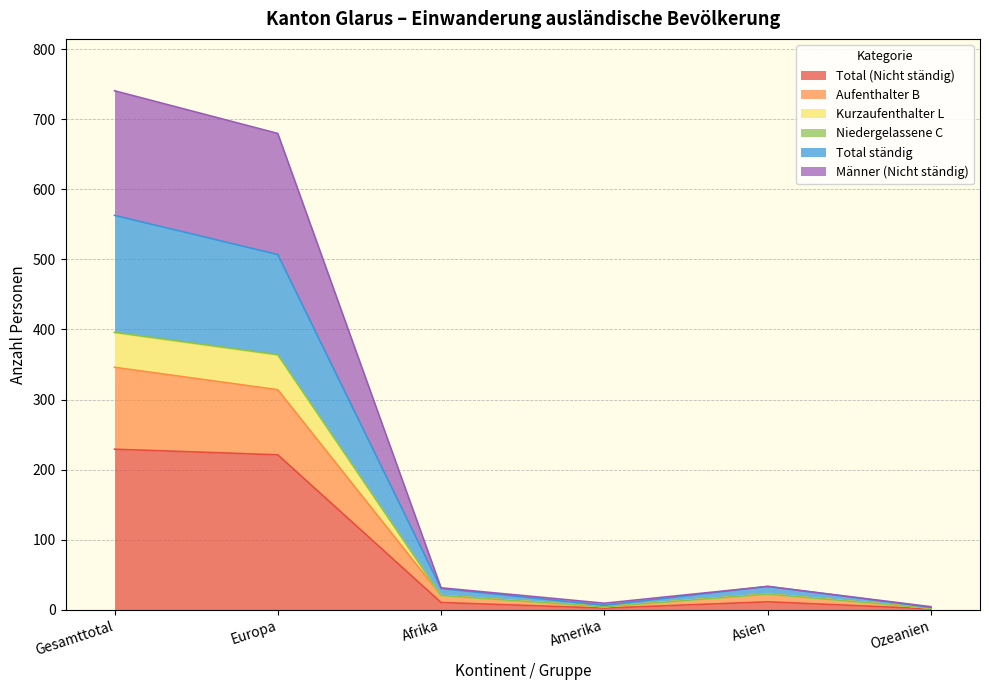

True or false: Niedergelassene C and Total (Nicht ständig) cross at least once.

False